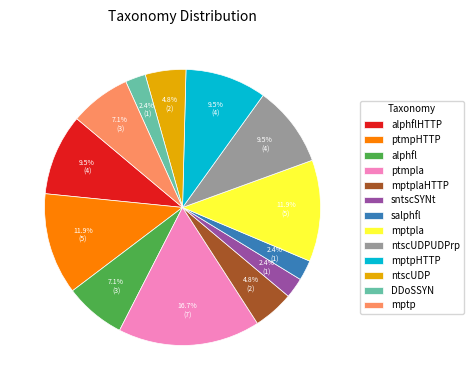

To the nearest percent, what is the combined percentage of alphfl and mptpla?

19%